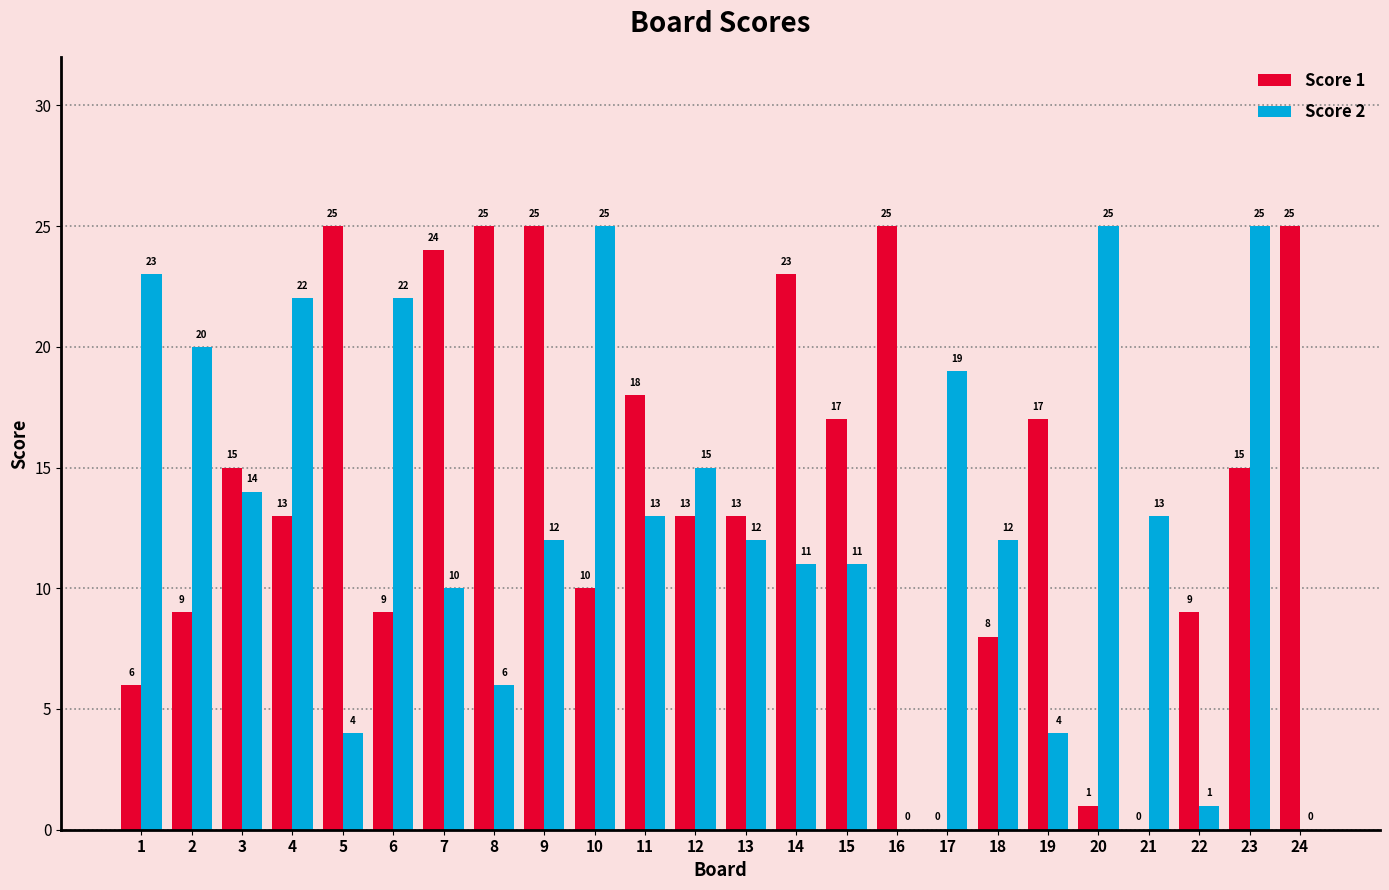

How many groups of bars are there?

24